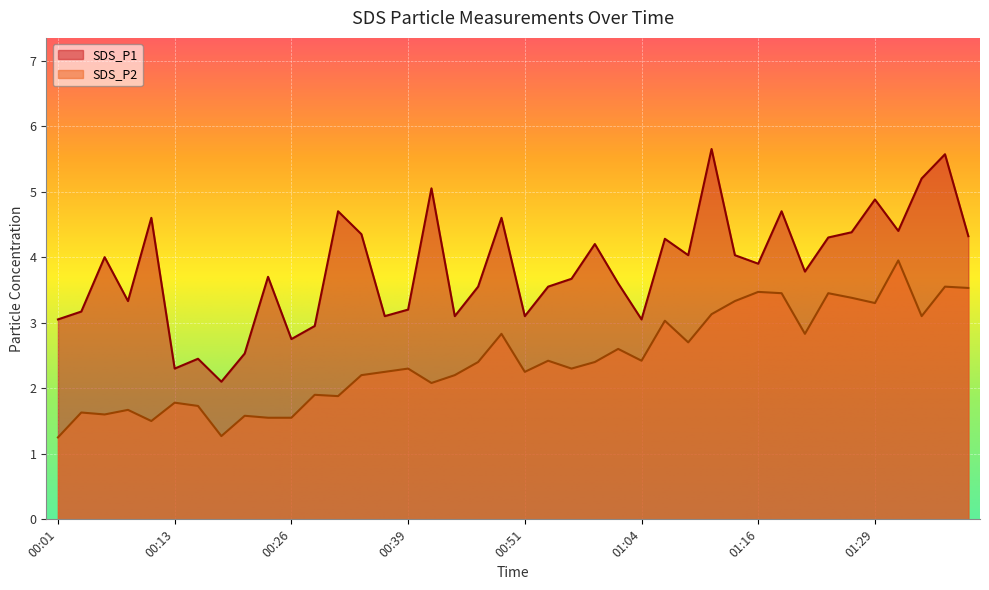

What is the difference between the maximum and second lowest values in the SDS_P1 series?

3.4